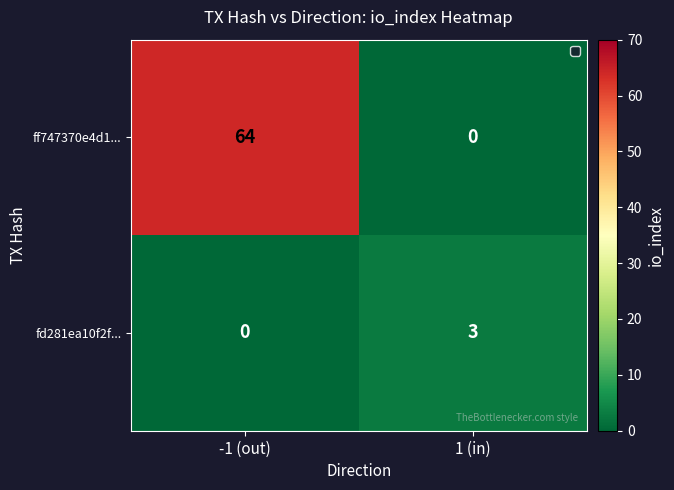

Which series has the widest spread of values?

ff747370e4d1...